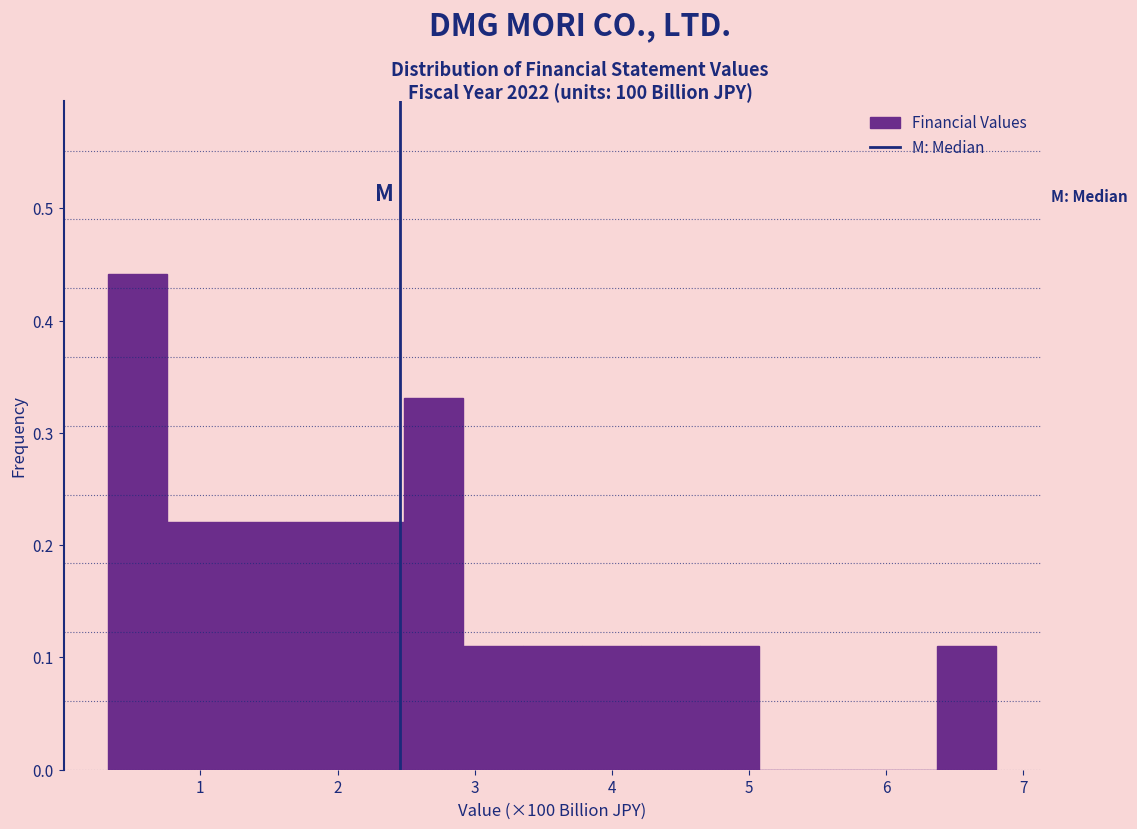

Over which range of the x-axis is the bar tallest?

0.3 to 0.8